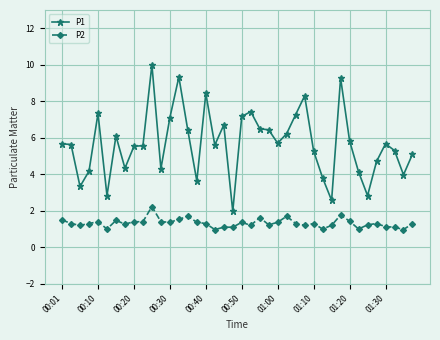

True or false: P2 has more than 1 interior local peaks.

True